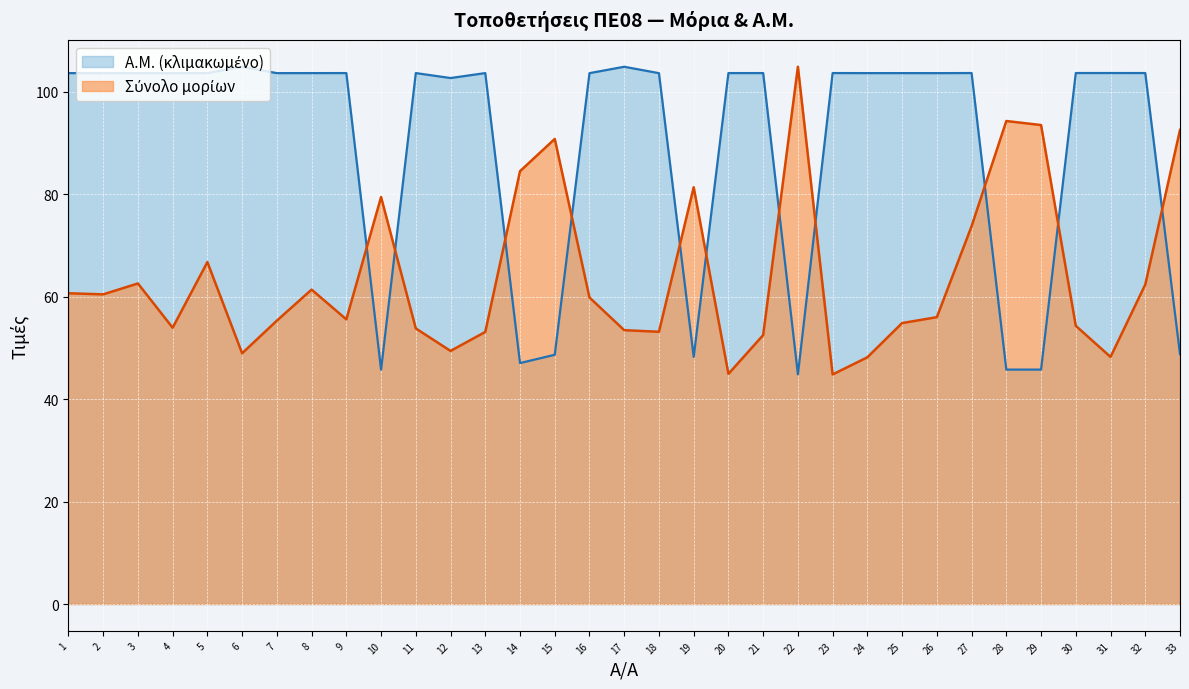

What is the total value across all series at 1?

164.3